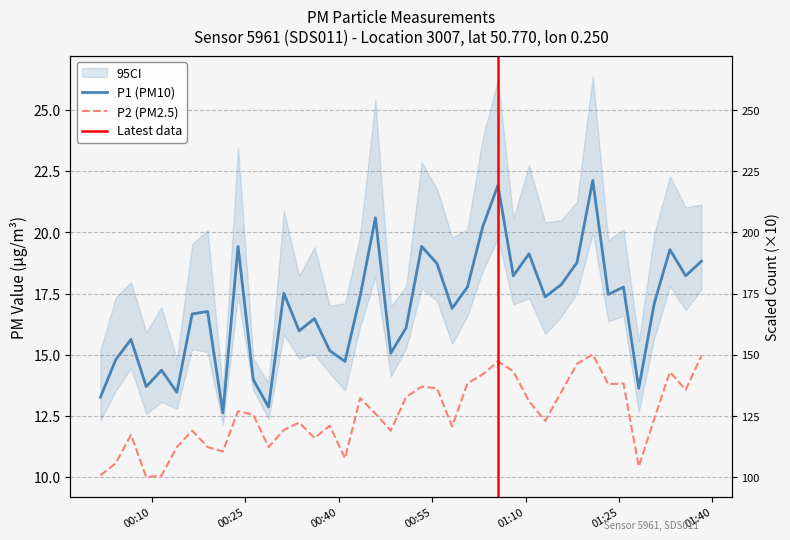

How many series are shown in this chart?

2